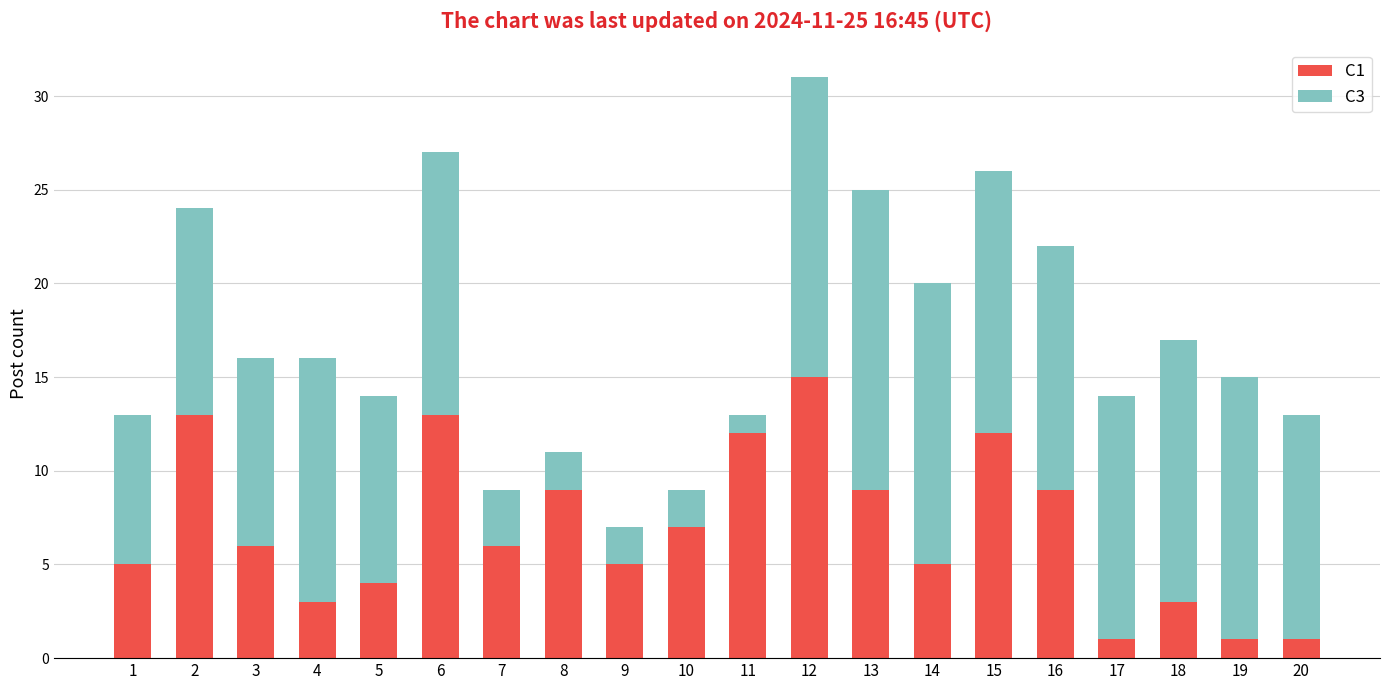

At which category is the sum across all series the highest?

12